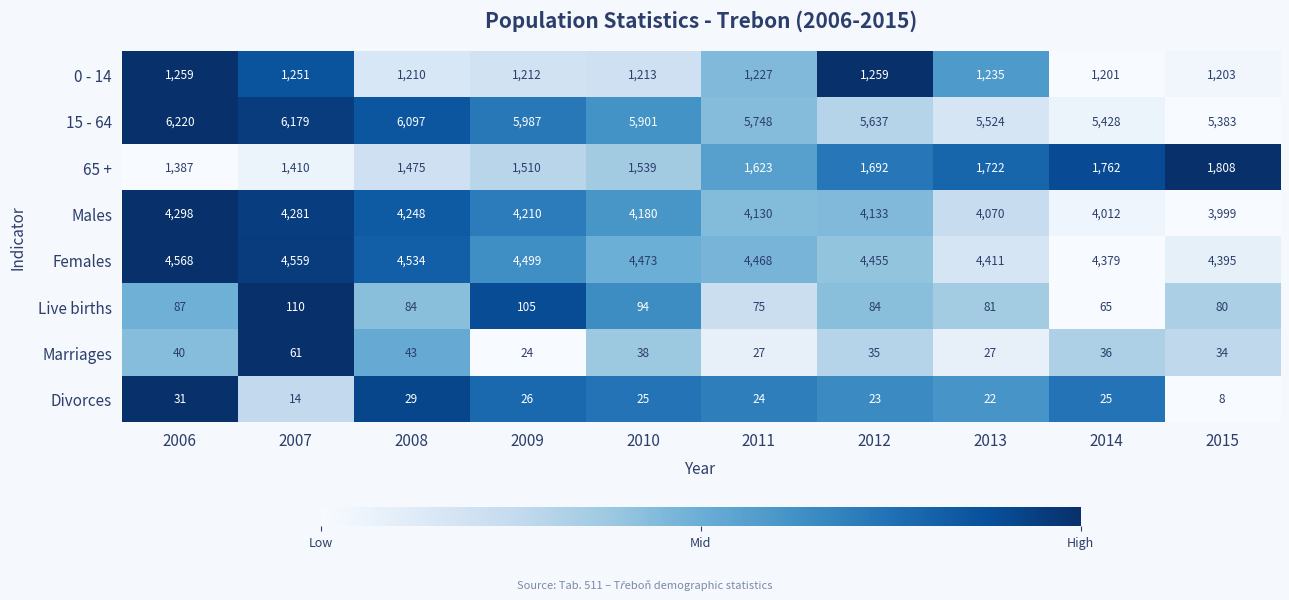

Rank the series by their maximum value, from highest to lowest.

15 - 64, Females, Males, 65 +, 0 - 14, Live births, Marriages, Divorces